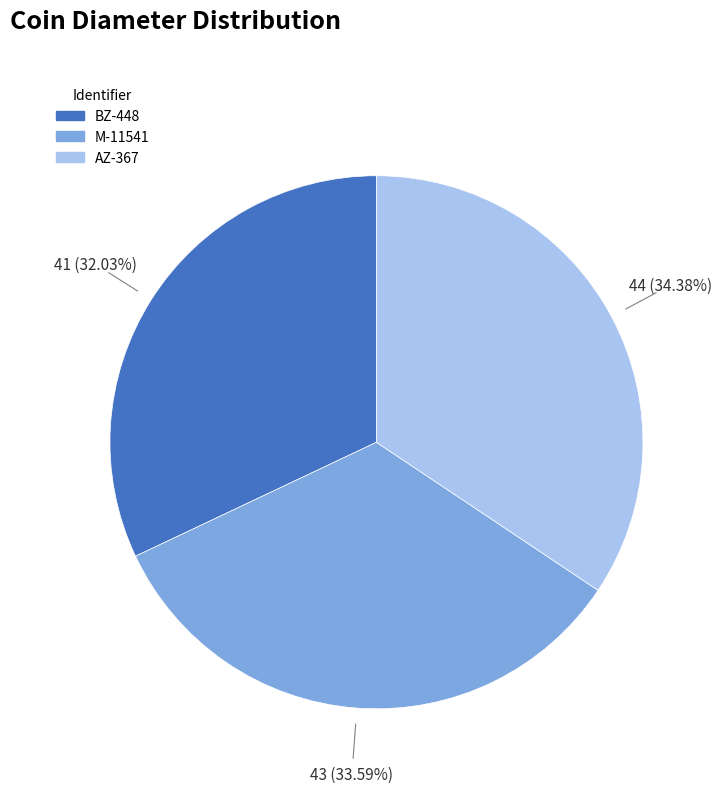

To the nearest percent, what portion does BZ-448 represent?

32%